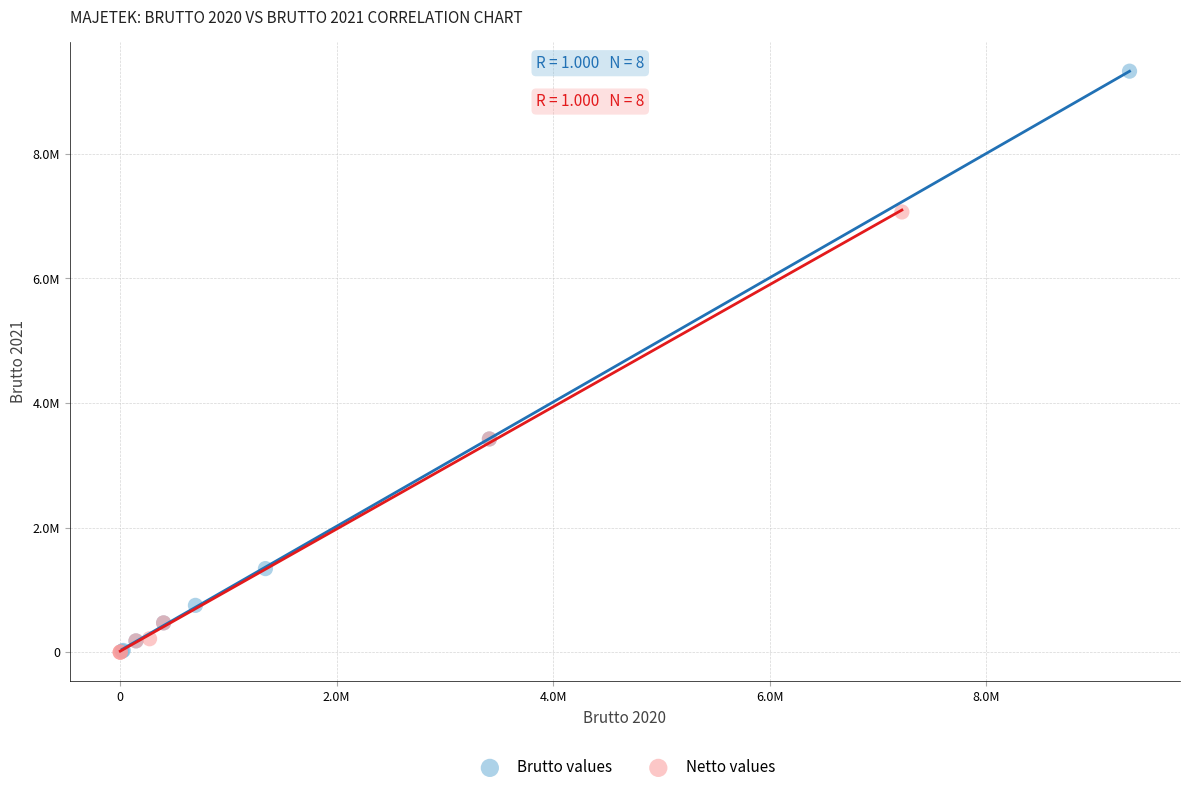

What are all the series names shown in the legend?

Brutto values, Netto values